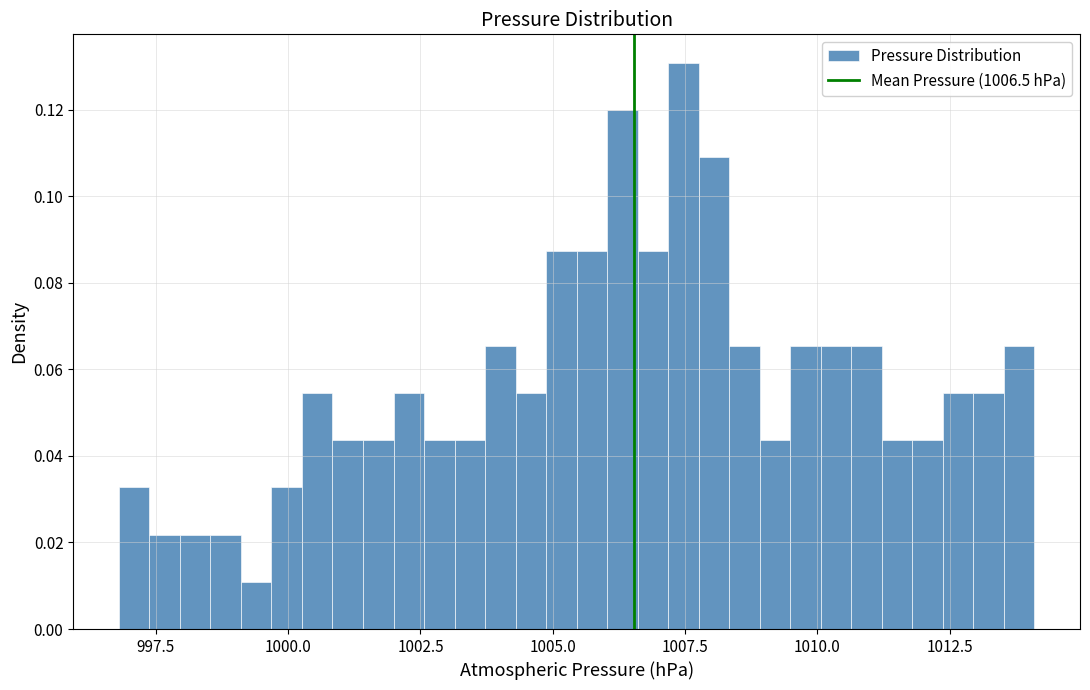

Around what value on the x-axis is the tallest bar? Give the approximate position of its centre, as read against the axis.

1007.5